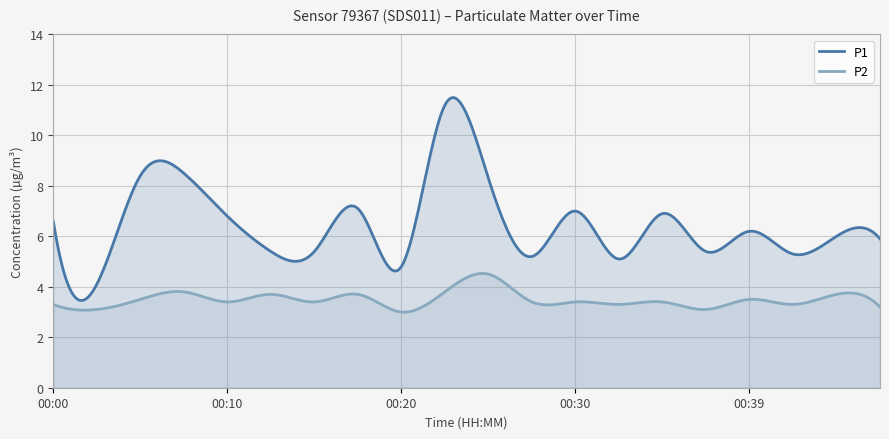

What is the minimum value for P2?

3.0